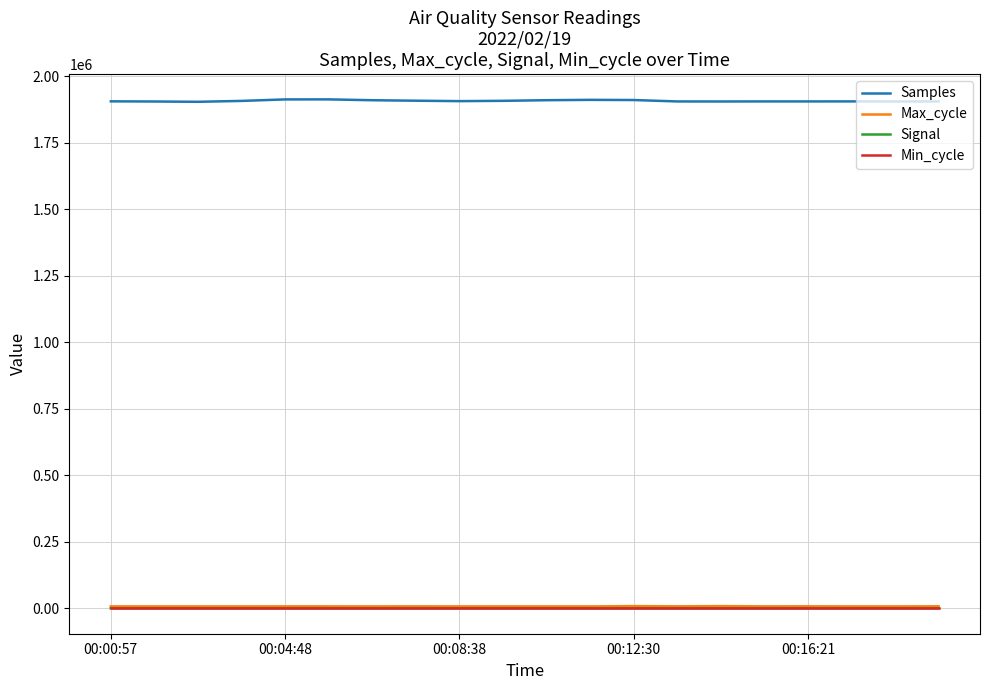

What is the maximum value shown in the chart?

1912511